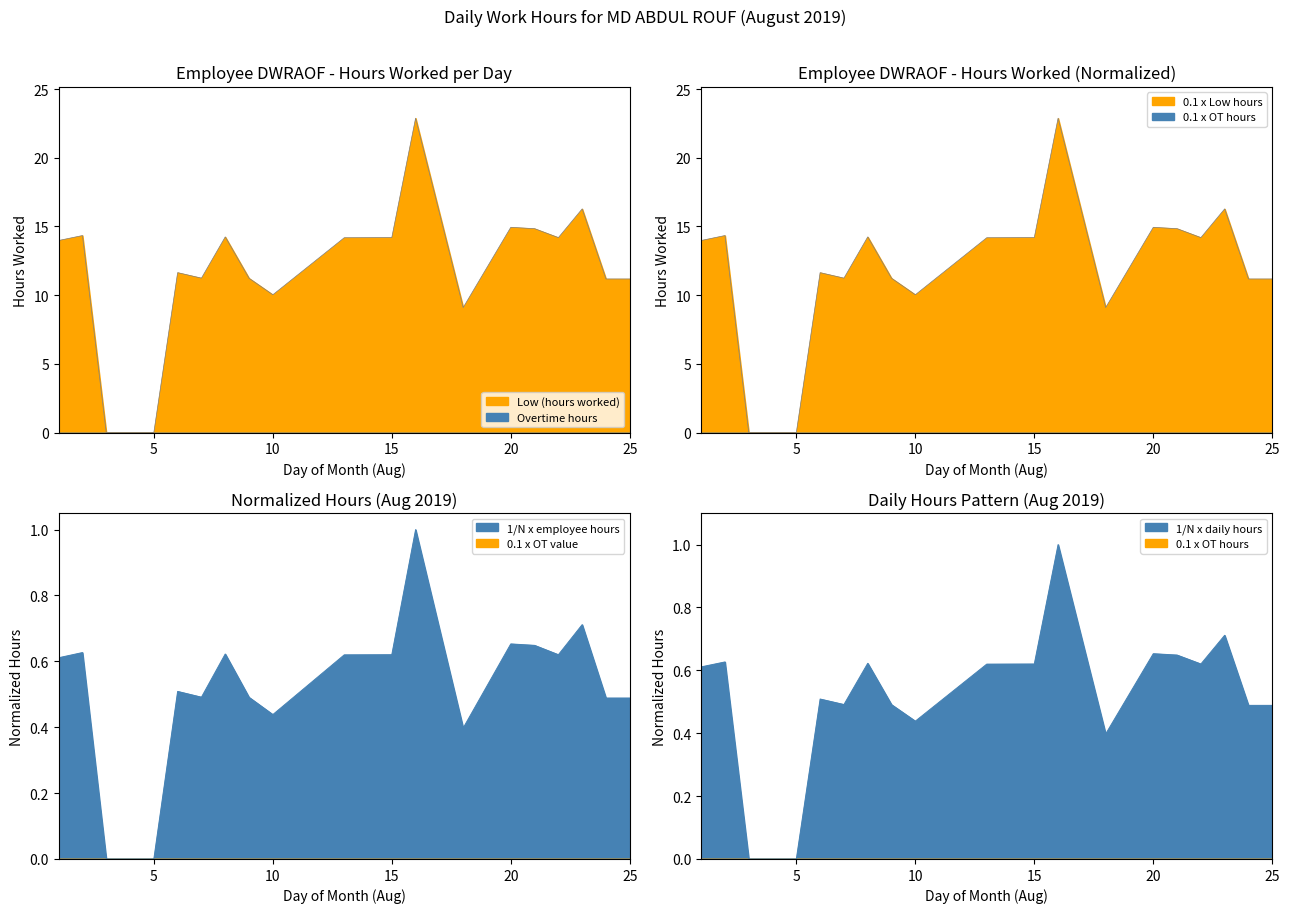

Read the value at 9.

0.5